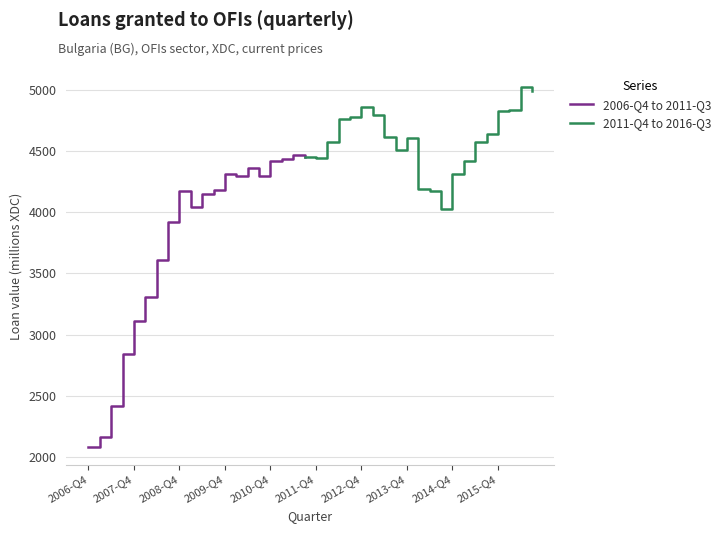

List the labels in order of value, smallest first.

2006-Q4, 2007-Q1, 2007-Q2, 2007-Q3, 2007-Q4, 2008-Q1, 2008-Q2, 2008-Q3, 2009-Q1, 2009-Q2, 2008-Q4, 2009-Q3, 2010-Q1, 2010-Q3, 2009-Q4, 2010-Q2, 2010-Q4, 2011-Q1, 2011-Q3, 2011-Q2